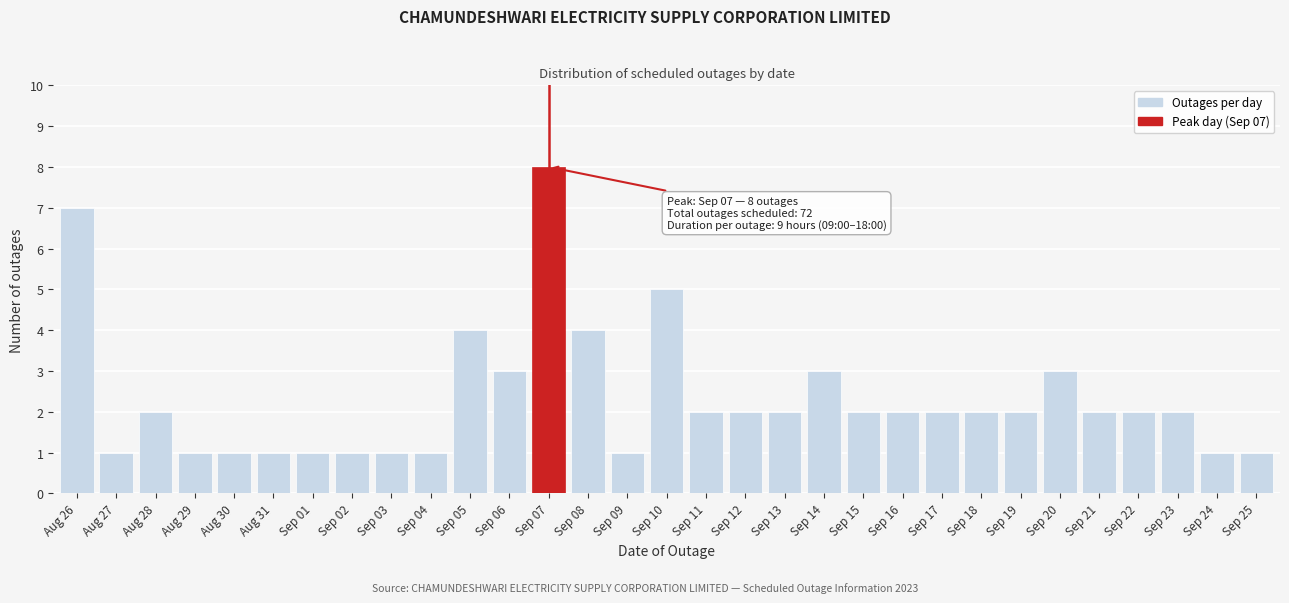

The value at Sep 07 is 11. True or false?

False